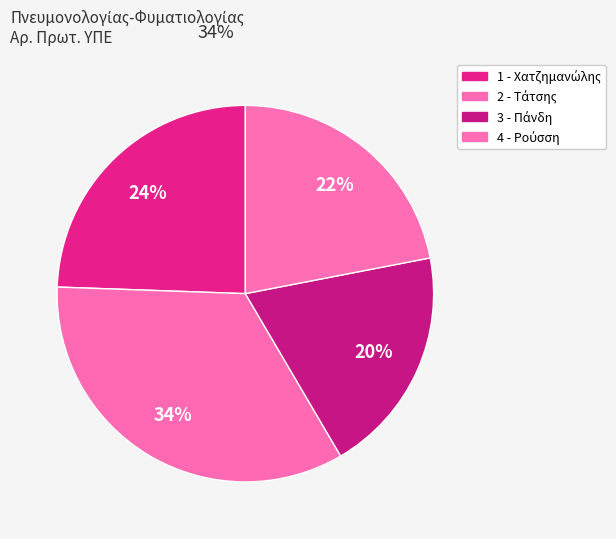

How many segments does this pie chart have?

4